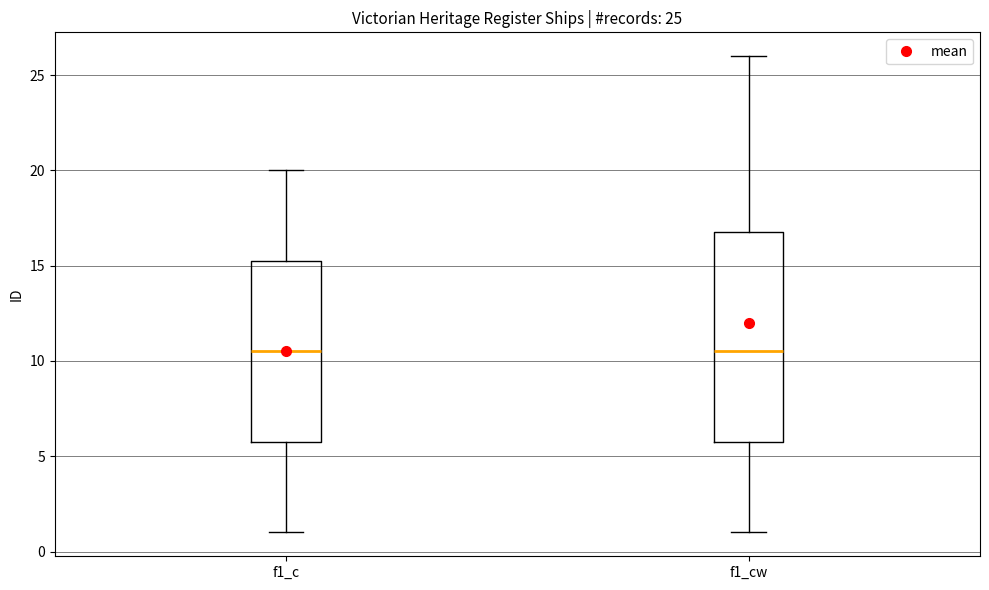

Which box is the tallest, from its lower edge to its upper edge?

f1_cw